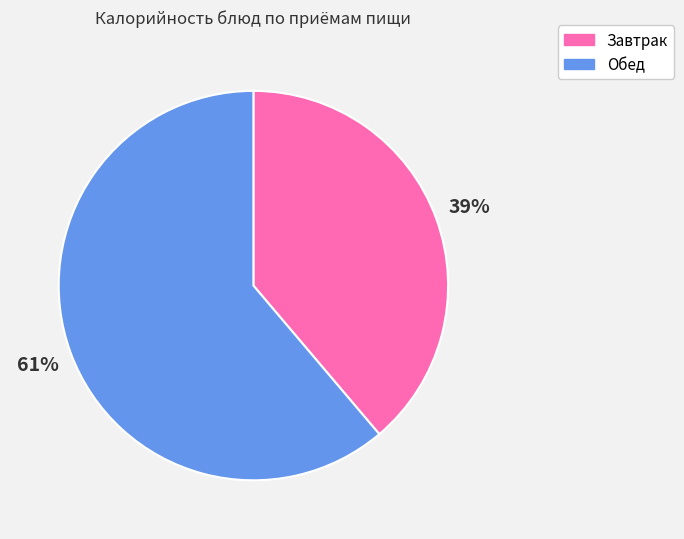

How many segments does this pie chart have?

2